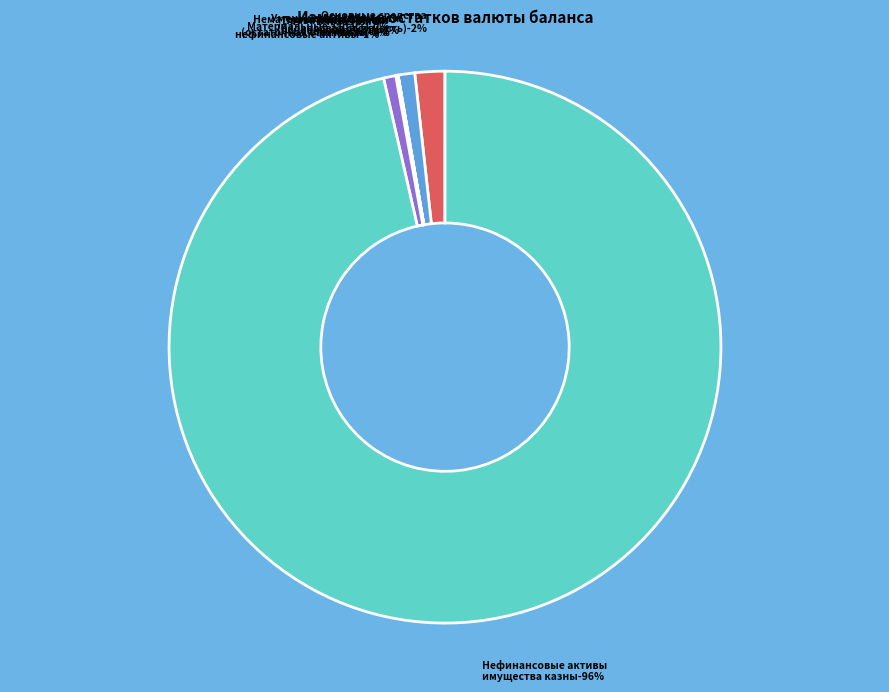

Rank the categories by value from highest to lowest.

Нефинансовые активы
имущества казны, Основные средства
(балансовая стоимость), Уменьшение стоимости
основных средств, Вложения в
нефинансовые активы, Права пользования
активами, Нематериальные активы
(остаточная стоимость), Материальные запасы